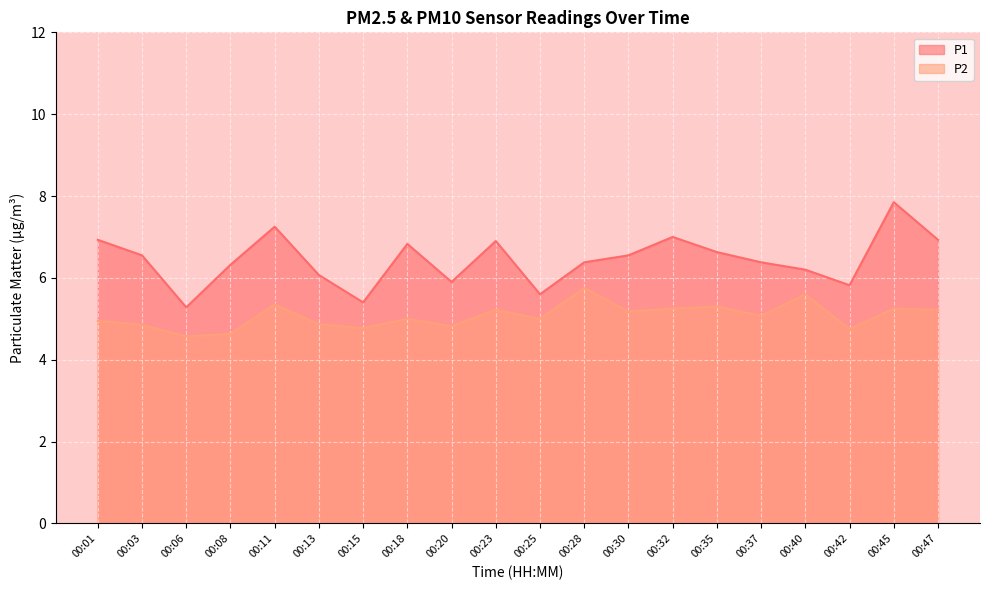

Where is the first local maximum for P1?

00:11